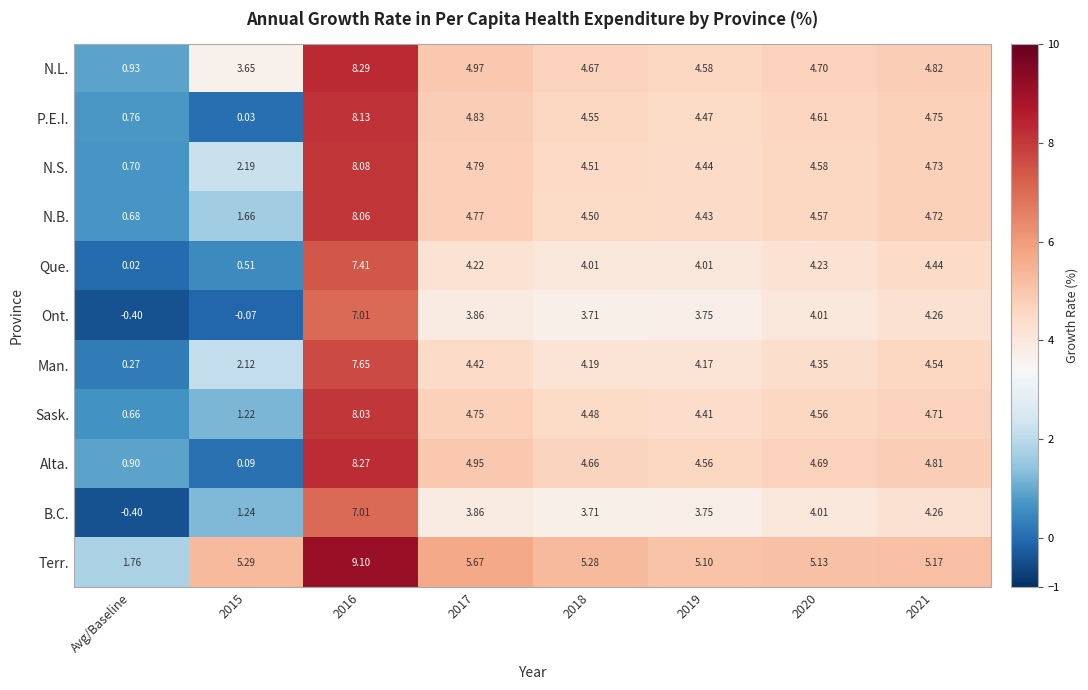

Which series has the largest total across all categories?

Terr.